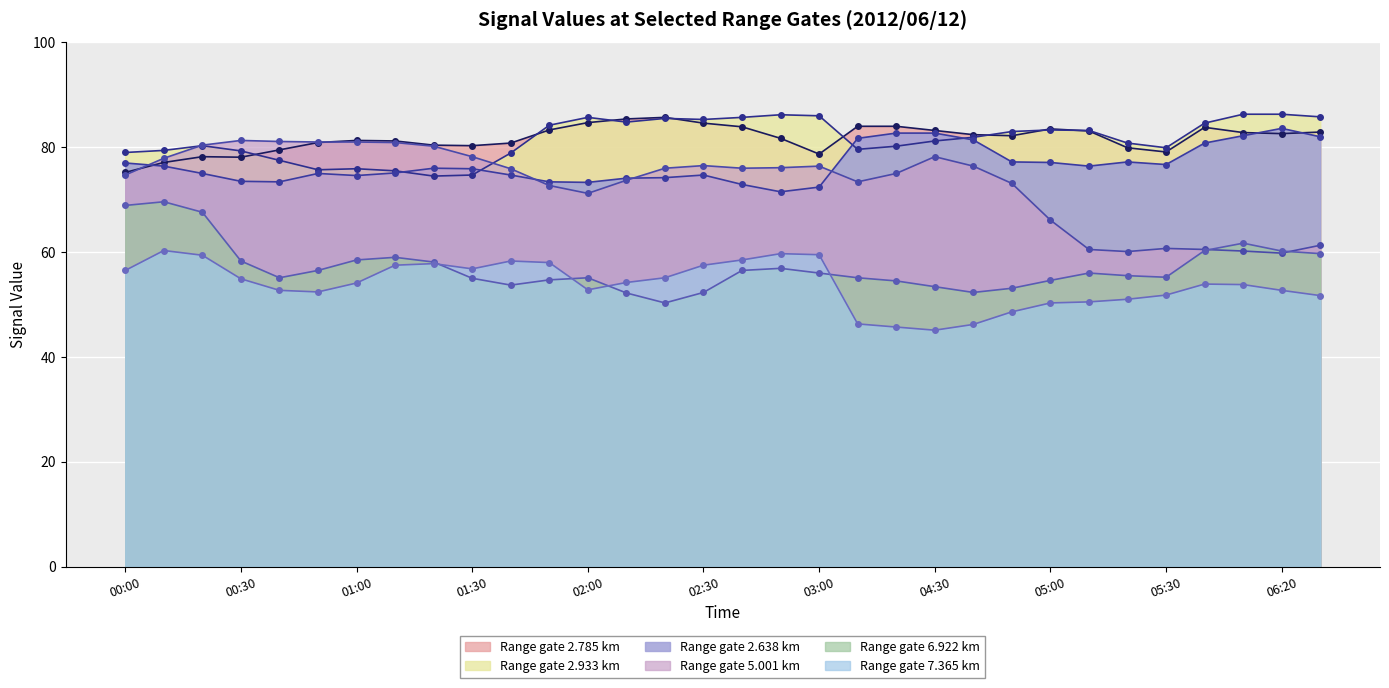

Reading right to left, transcribe all the data shown in this chart.

2.638: 82.0	83.6	82.2	80.8	76.7	77.2	76.4	77.1	77.2	81.4	82.7	82.7	81.7	72.4	71.5	72.9	74.7	74.2	74.1	73.3	73.4	74.7	75.9	76.0	75.1	74.6	75.0	73.4	73.5	75.0	76.4	77.0
2.785: 82.9	82.6	82.8	83.8	79.1	79.9	83.1	83.5	82.2	82.4	83.2	84.0	84.0	78.7	81.7	83.9	84.6	85.7	85.4	84.7	83.3	80.8	80.3	80.4	81.2	81.3	80.9	79.5	78.1	78.2	77.1	75.2
7.365: 51.7	52.7	53.8	53.9	51.8	51.0	50.5	50.3	48.6	46.2	45.1	45.7	46.3	59.5	59.7	58.5	57.5	55.1	54.2	52.8	58.0	58.3	56.8	57.8	57.5	54.1	52.4	52.7	54.9	59.4	60.3	56.5
2.933: 85.8	86.3	86.3	84.6	79.9	80.8	83.2	83.3	83.0	81.9	81.2	80.2	79.6	86.0	86.2	85.7	85.3	85.5	84.8	85.7	84.2	78.9	74.7	74.5	75.5	75.9	75.7	77.5	79.3	80.3	79.4	79.0
6.922: 59.7	60.2	61.7	60.3	55.2	55.5	56.0	54.6	53.1	52.3	53.4	54.5	55.1	56.0	56.9	56.5	52.3	50.3	52.2	55.1	54.7	53.7	55.0	58.1	59.0	58.5	56.5	55.1	58.3	67.6	69.6	68.9
5.001: 61.3	59.8	60.2	60.5	60.7	60.1	60.5	66.1	73.1	76.4	78.2	75.0	73.4	76.4	76.1	76.0	76.5	76.0	73.7	71.2	72.7	75.9	78.2	80.2	80.9	81.0	81.0	81.1	81.3	80.4	77.9	74.7